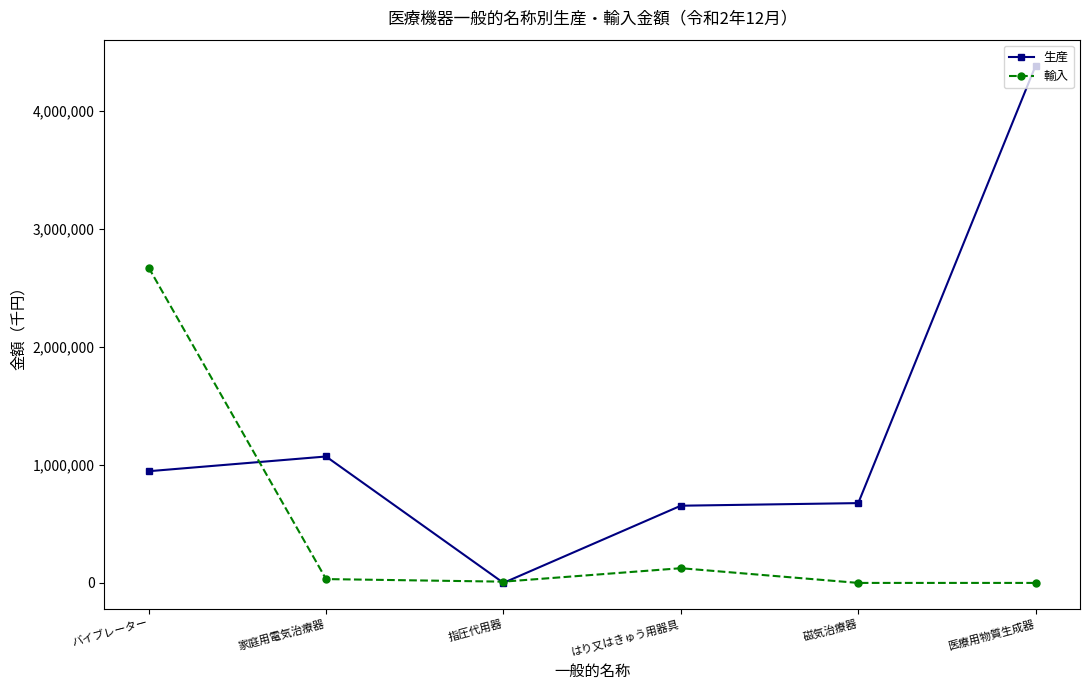

At which label does 輸入 reach its peak?

バイブレーター